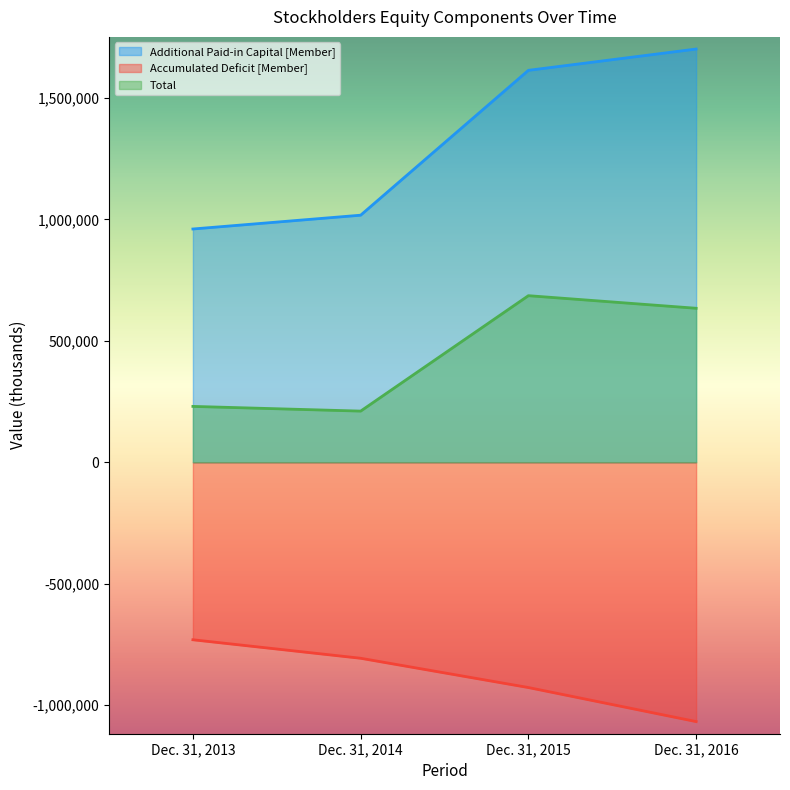

What is the approximate value of Total at Dec. 31, 2014, to the nearest 100?

210800